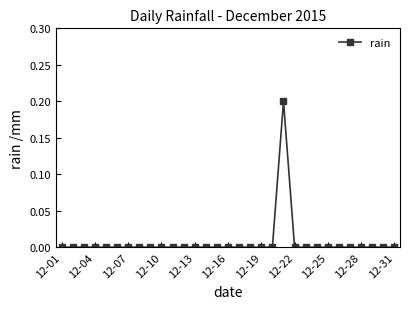

True or false: there are more than 0 points higher than both neighbors.

True